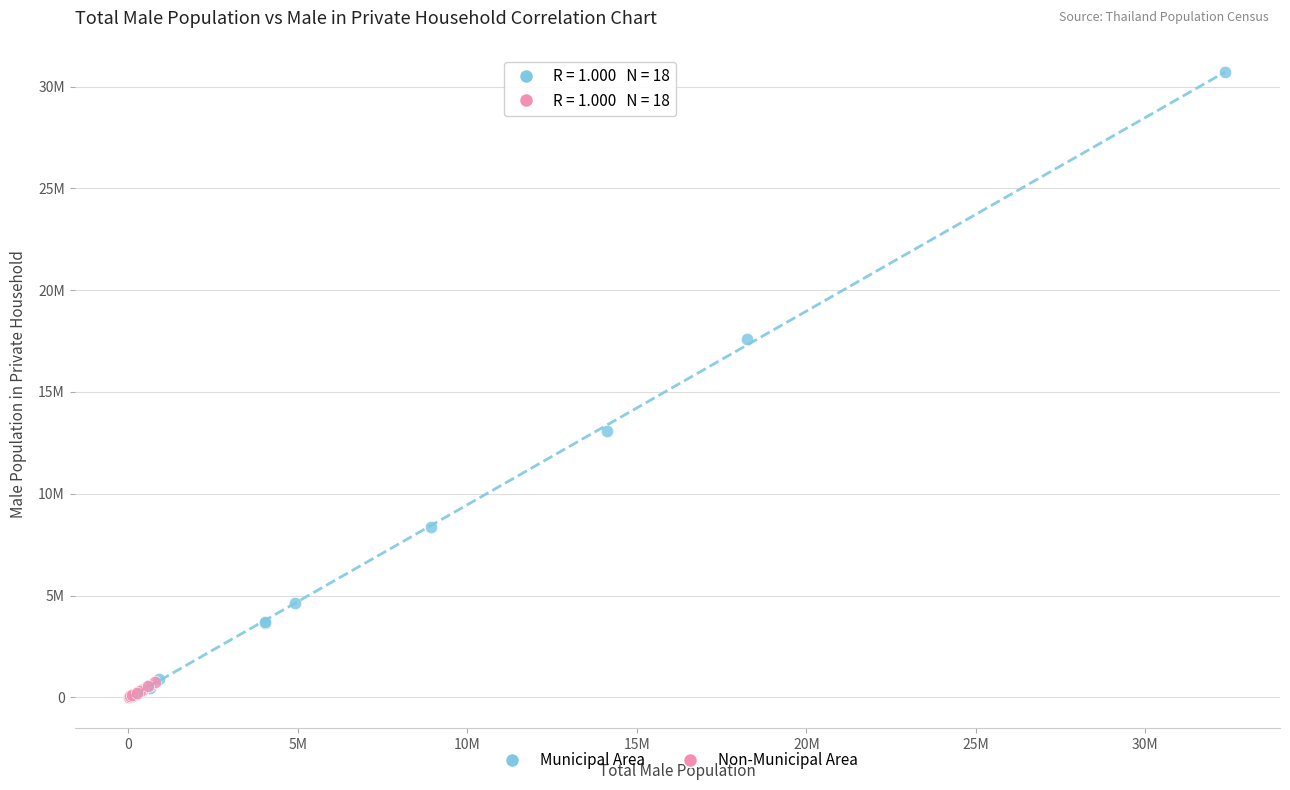

Which series contains the highest Y value?

Municipal Area